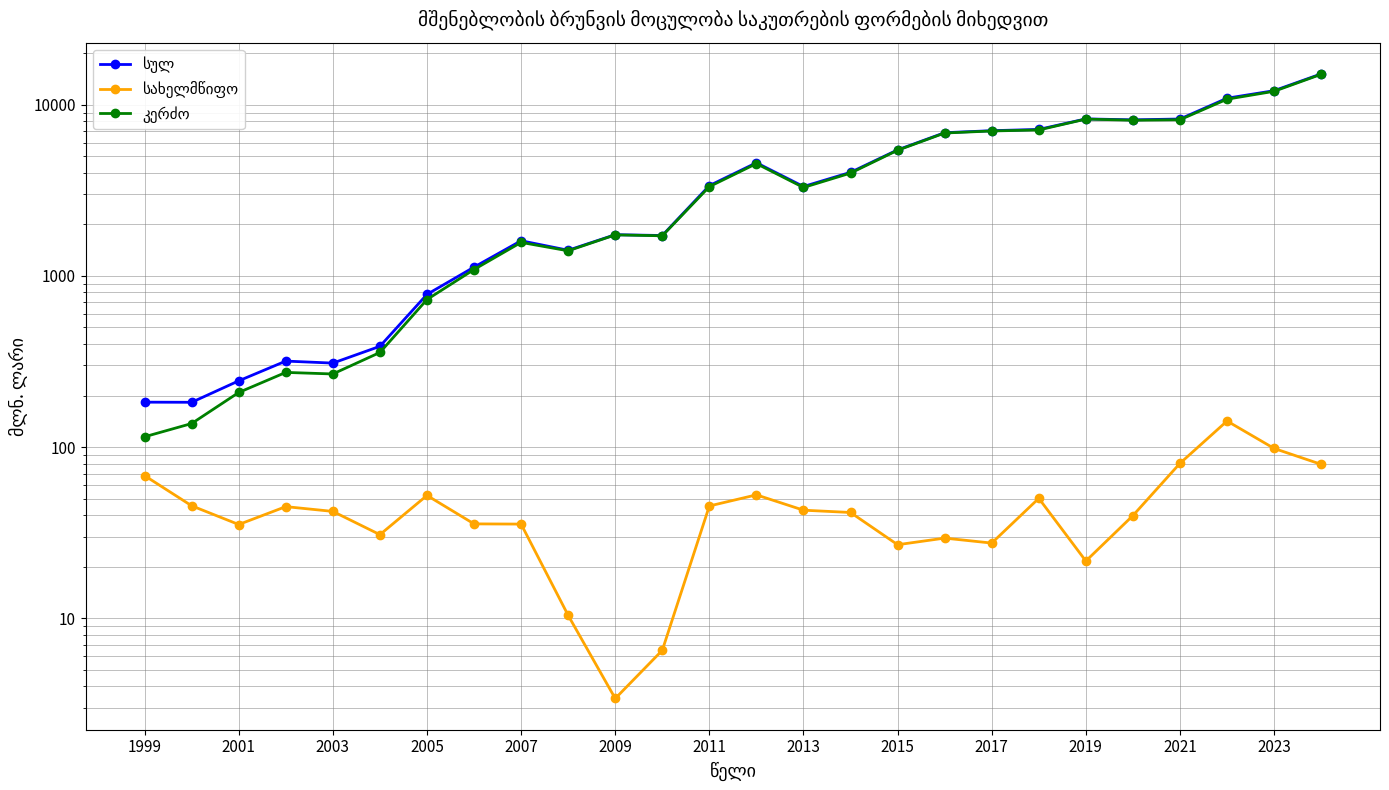

True or false: კერძო and სულ cross at least once.

False